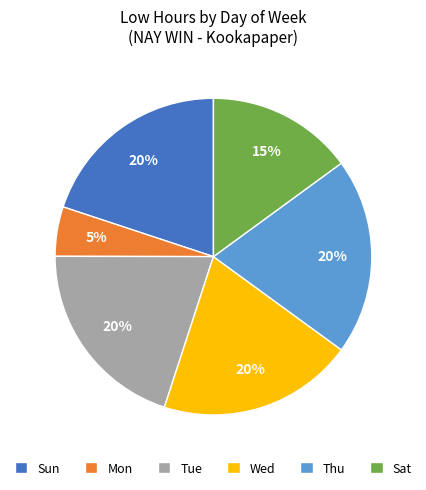

True or false: Sun accounts for 29% of the total.

False